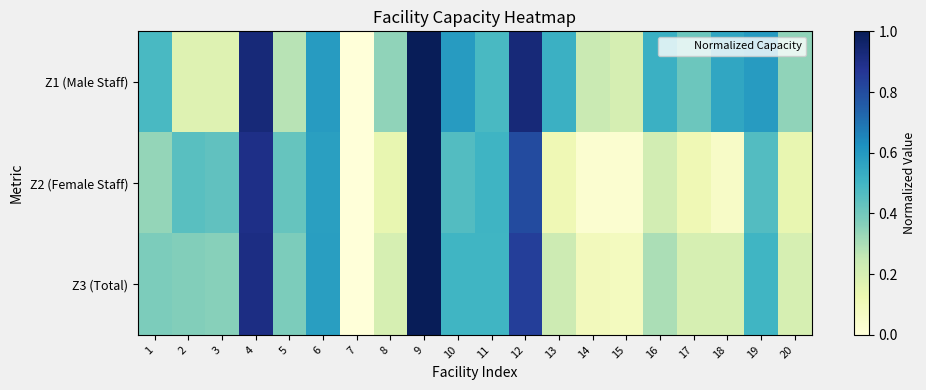

How many distinct data groups are displayed?

3